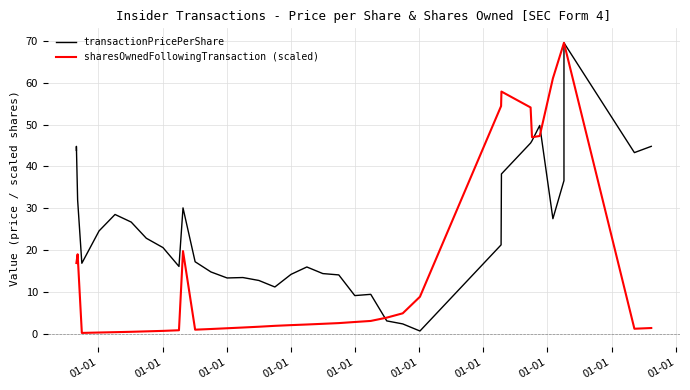

The transactionPricePerShare series shows 22.8 at 01-01. True or false?

True